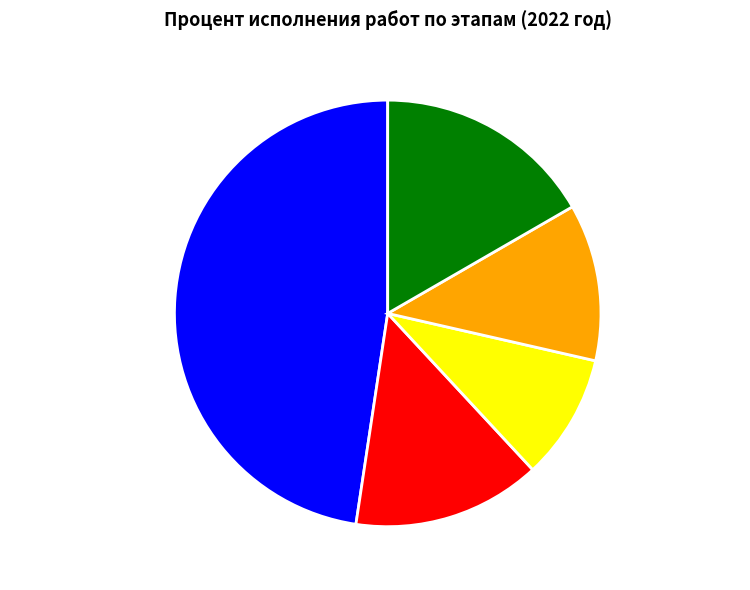

Does any single category account for the majority?

No